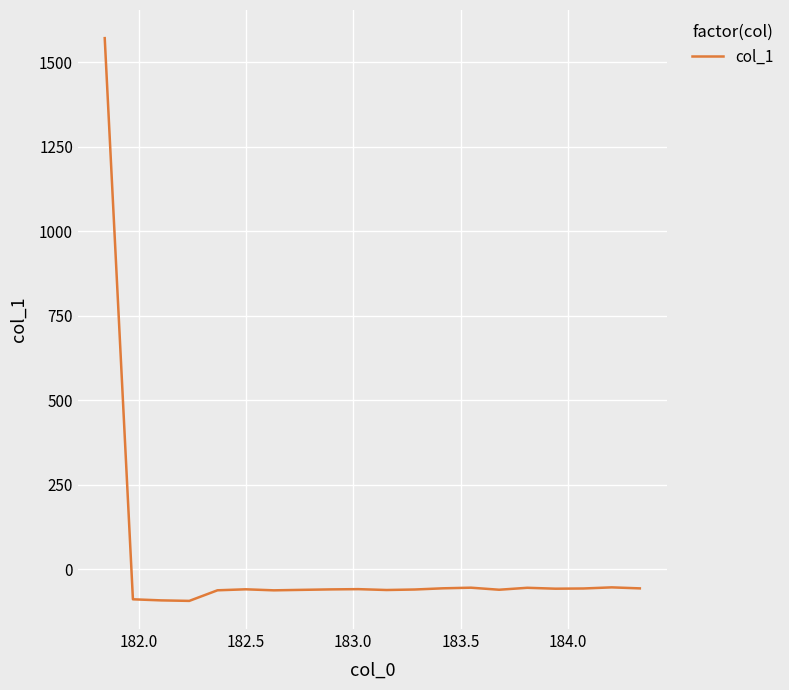

What is the difference between the maximum and minimum values?

1665.0